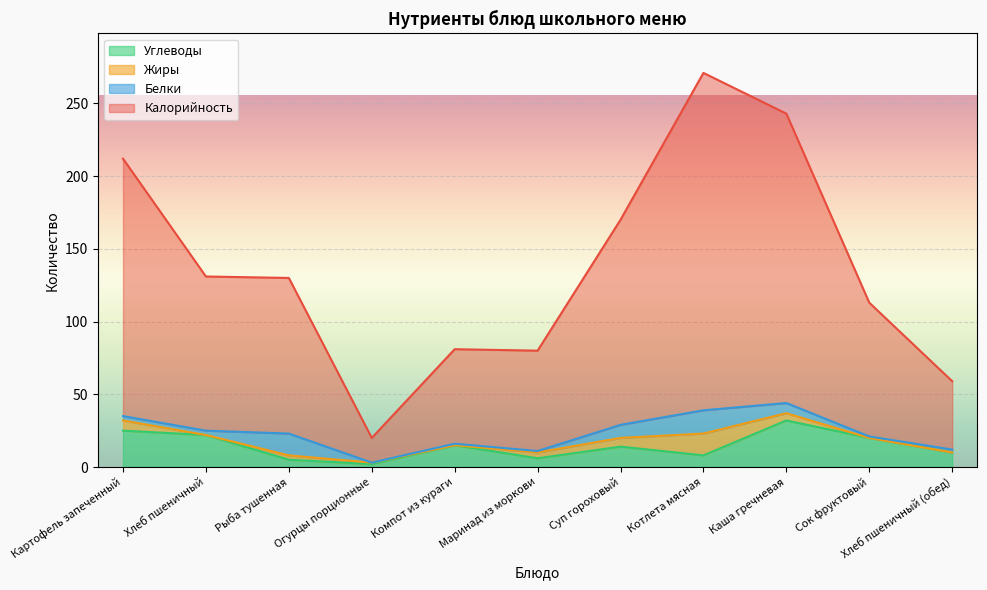

How many lines are shown in the chart?

4